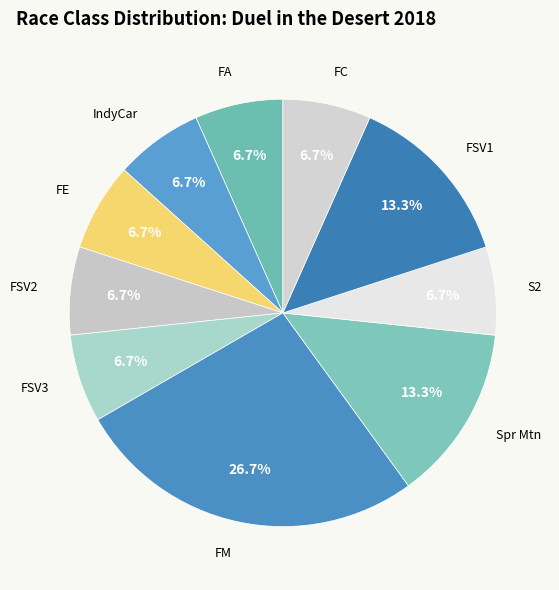

True or false: FSV2 accounts for 1% of the total.

False